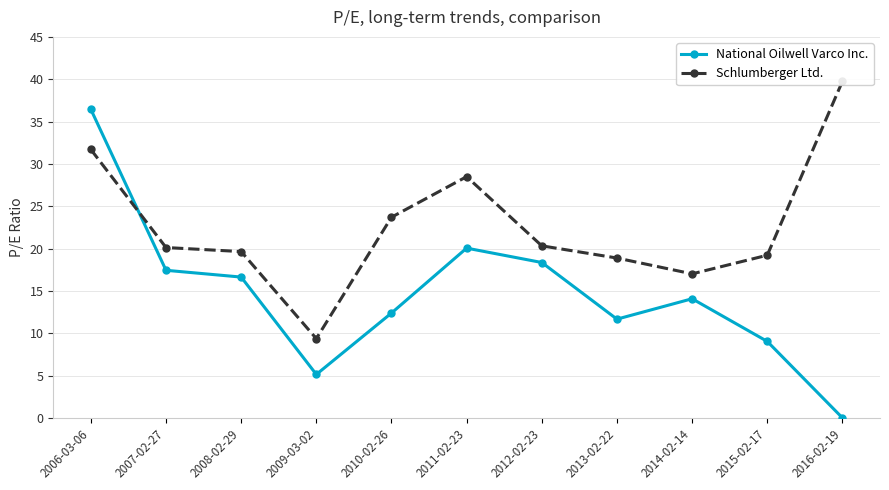

At which label does Schlumberger Ltd. first exceed 20?

2006-03-06